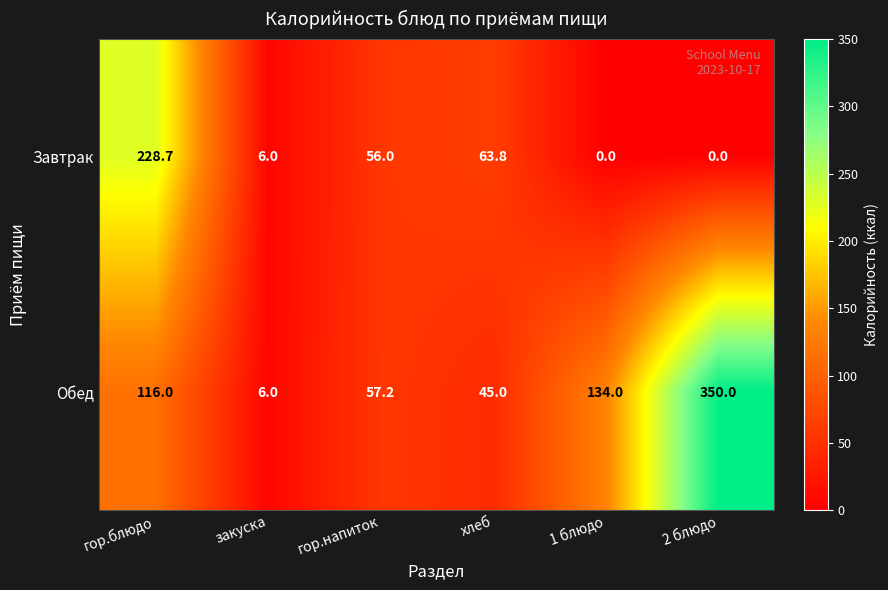

How many data points does each series have?

6